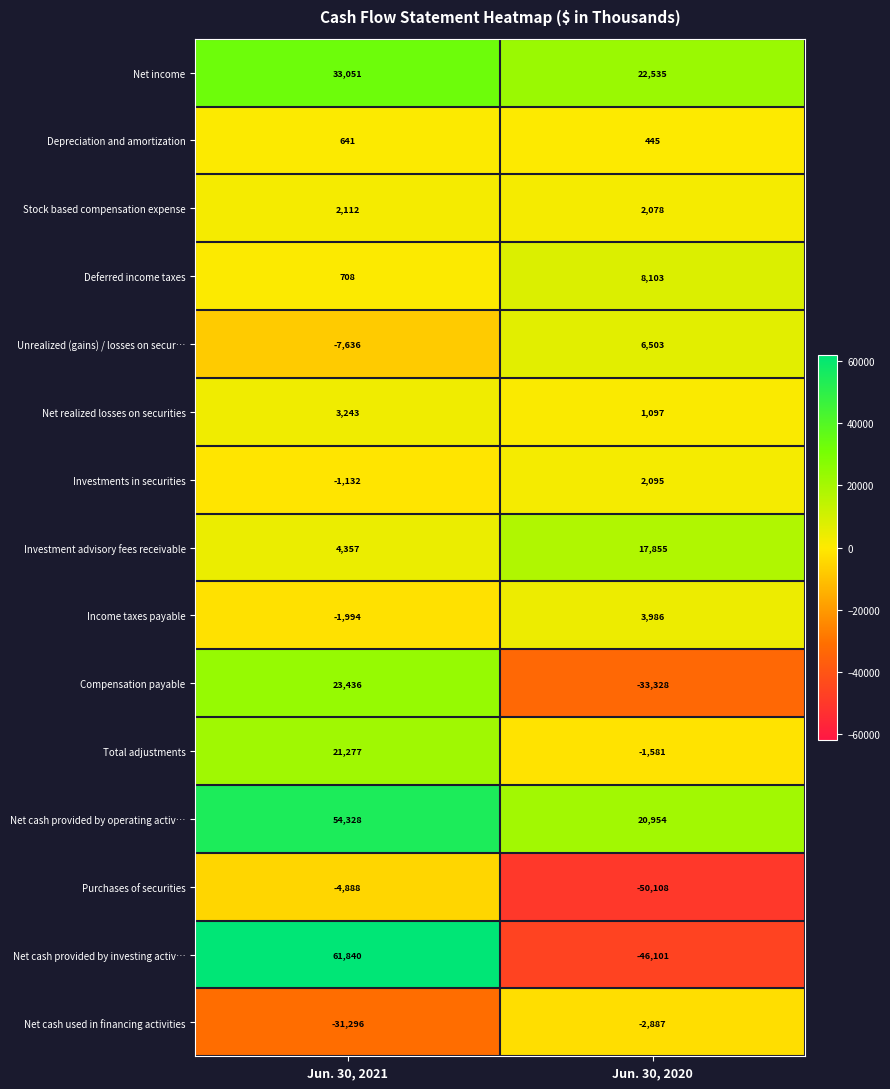

What is the difference between the highest and lowest values at Jun. 30, 2020?

72643